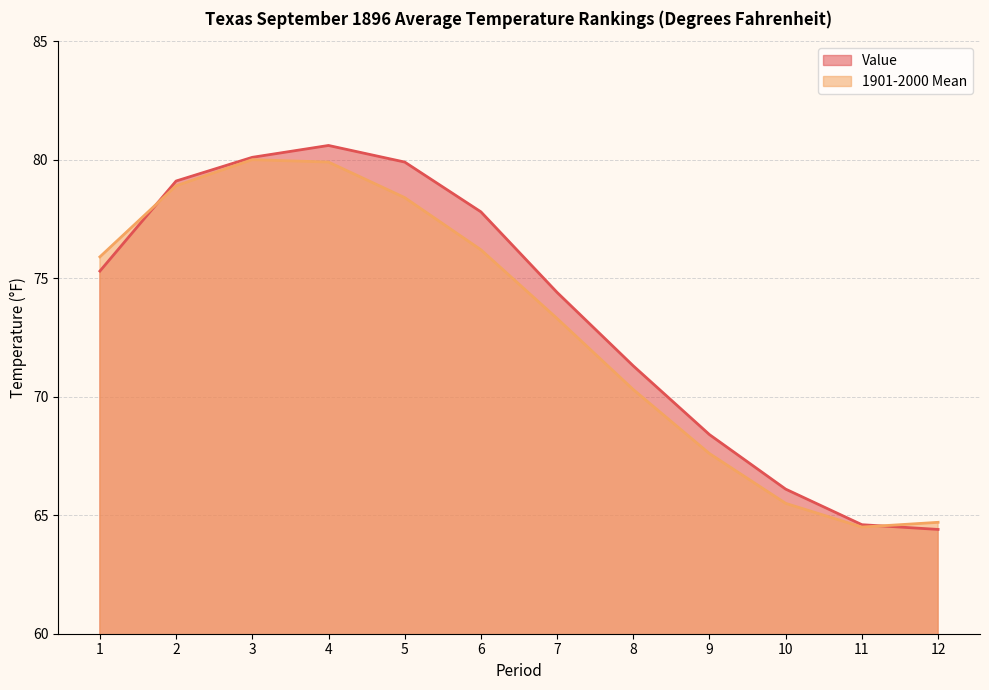

How many lines are shown in the chart?

2